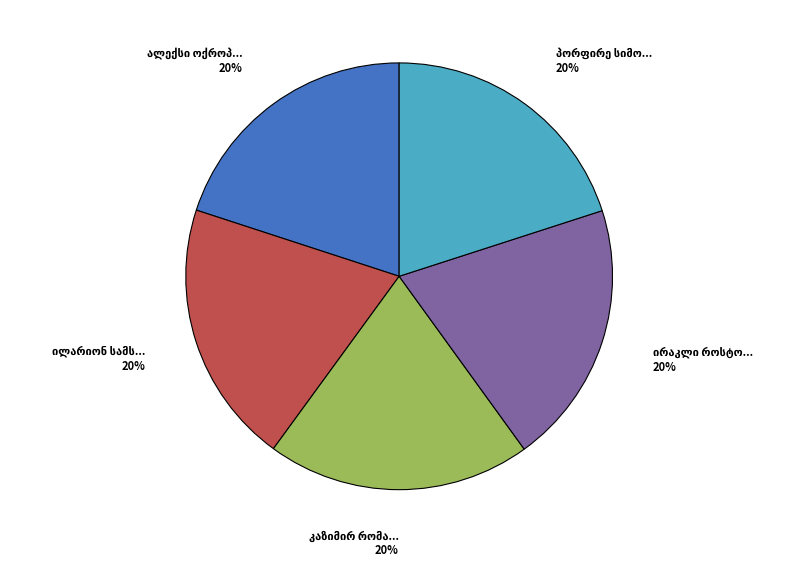

To the nearest percent, what is the average slice percentage?

20%